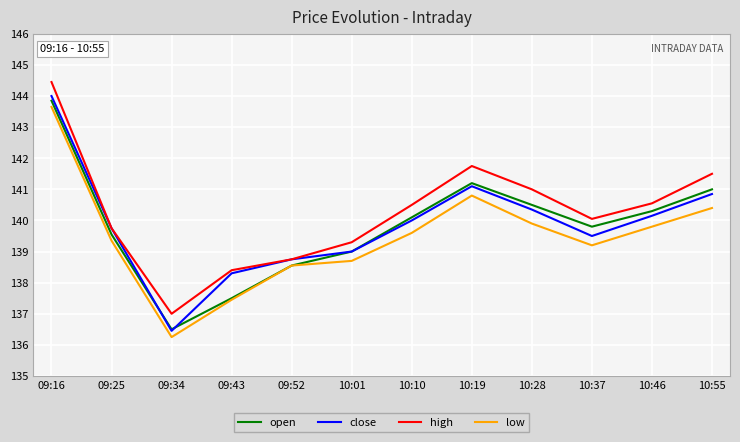

What is the average value of the low series?

139.5